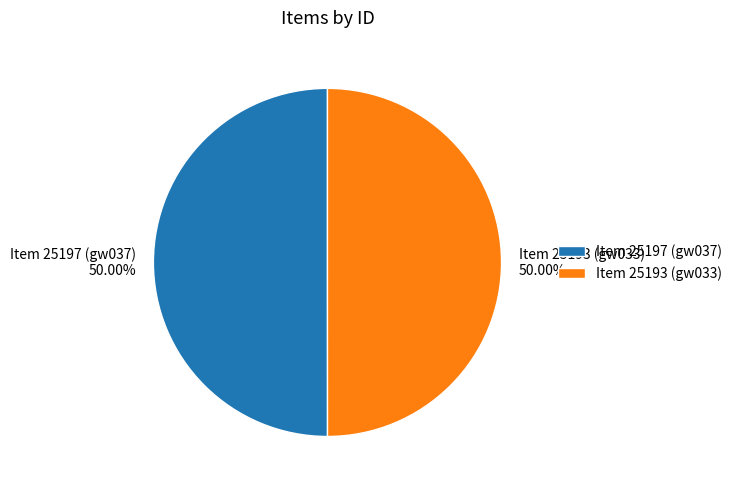

What is the ratio of the value at Item 25197 (gw037) 50.00% to the value at Item 25193 (gw033) 50.00%?

1.0